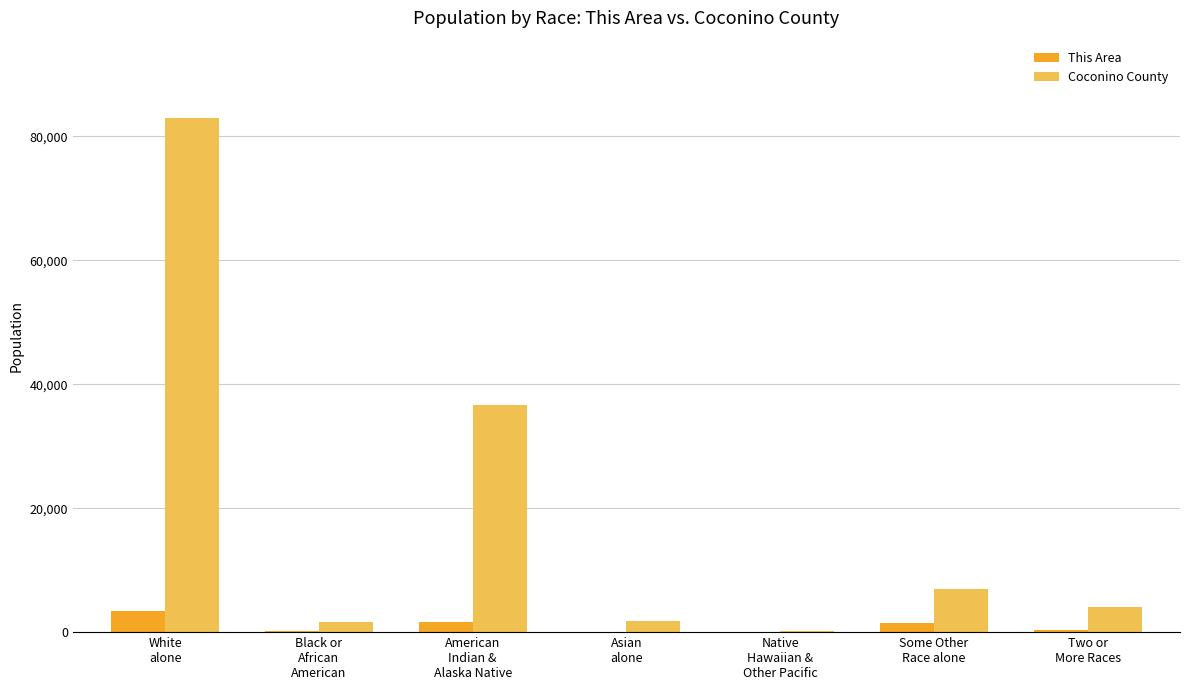

What is the highest value of the This Area series?

3435